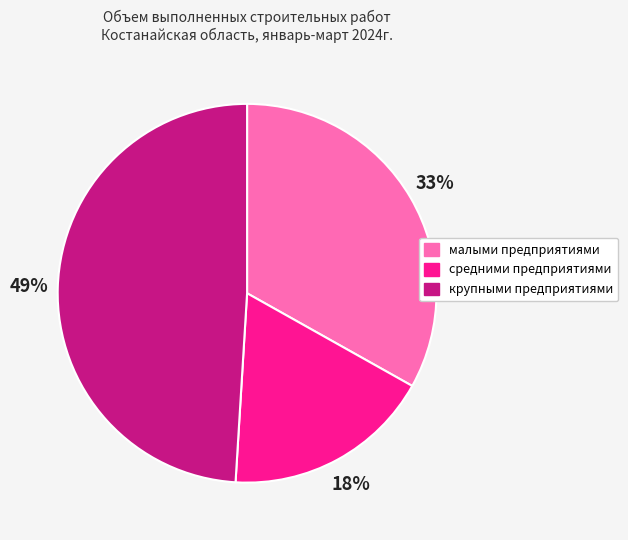

To the nearest percent, what percentage of the pie is малыми предприятиями?

33%